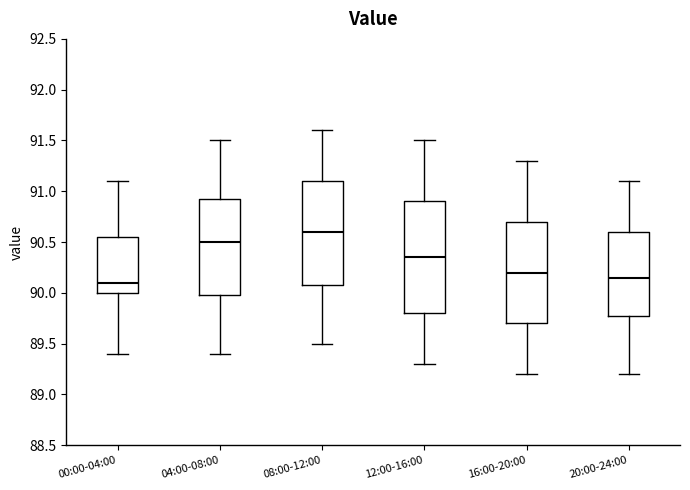

Reading left to right, read every box against the y-axis: the position of its median line, the range the box covers, and the ends of its whiskers. The values are not printed on the chart, so give them approximately, as read against the axis.

00:00-04:00: median 90.10, box 90.00 to 90.55, whiskers 89.40 to 91.10
04:00-08:00: median 90.50, box 90.00 to 90.95, whiskers 89.40 to 91.50
08:00-12:00: median 90.60, box 90.10 to 91.10, whiskers 89.50 to 91.60
12:00-16:00: median 90.35, box 89.80 to 90.90, whiskers 89.30 to 91.50
16:00-20:00: median 90.20, box 89.70 to 90.70, whiskers 89.20 to 91.30
20:00-24:00: median 90.15, box 89.80 to 90.60, whiskers 89.20 to 91.10